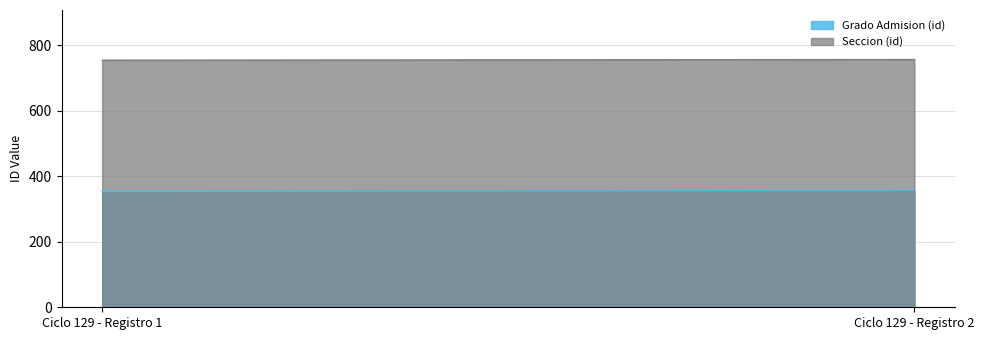

Between 129 and 129, which is larger?

129